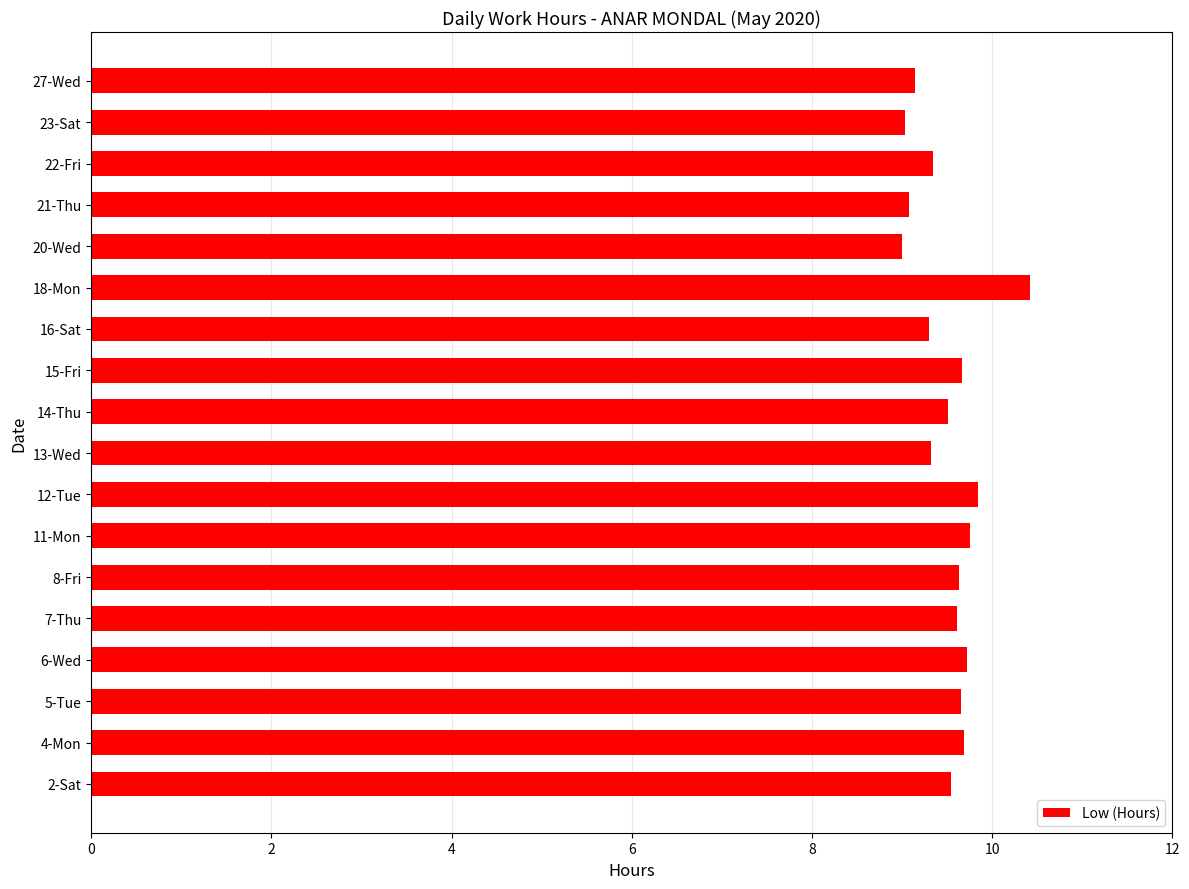

What is the maximum value shown in the chart?

10.4